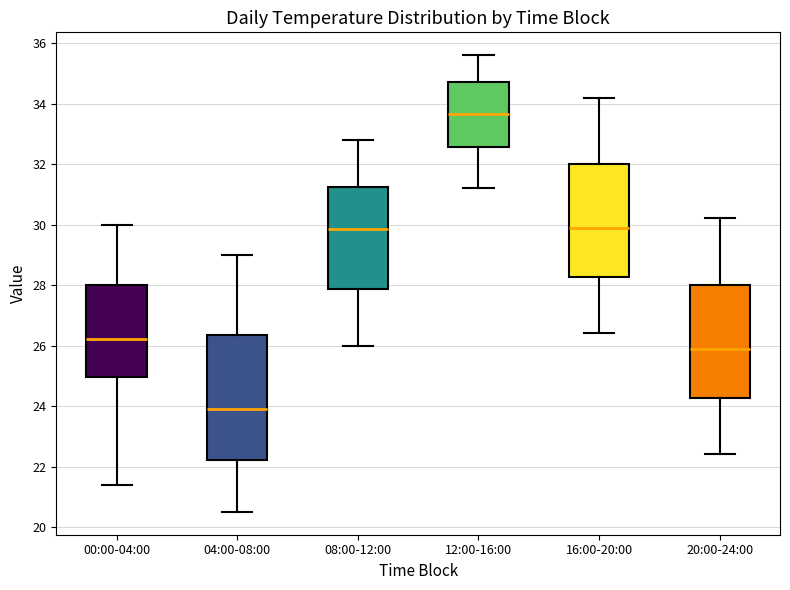

Reading left to right, transcribe this box plot: for each box, give where its median line is, the range the box spans, and where its two whiskers end, as read against the y-axis. The values are not printed on the chart, so give them approximately, as read against the axis.

00:00-04:00: median 26.2, box 25.0 to 28.0, whiskers 21.4 to 30.0
04:00-08:00: median 24.0, box 22.2 to 26.4, whiskers 20.6 to 29.0
08:00-12:00: median 29.8, box 27.8 to 31.2, whiskers 26.0 to 32.8
12:00-16:00: median 33.6, box 32.6 to 34.8, whiskers 31.2 to 35.6
16:00-20:00: median 30.0, box 28.2 to 32.0, whiskers 26.4 to 34.2
20:00-24:00: median 26.0, box 24.2 to 28.0, whiskers 22.4 to 30.2